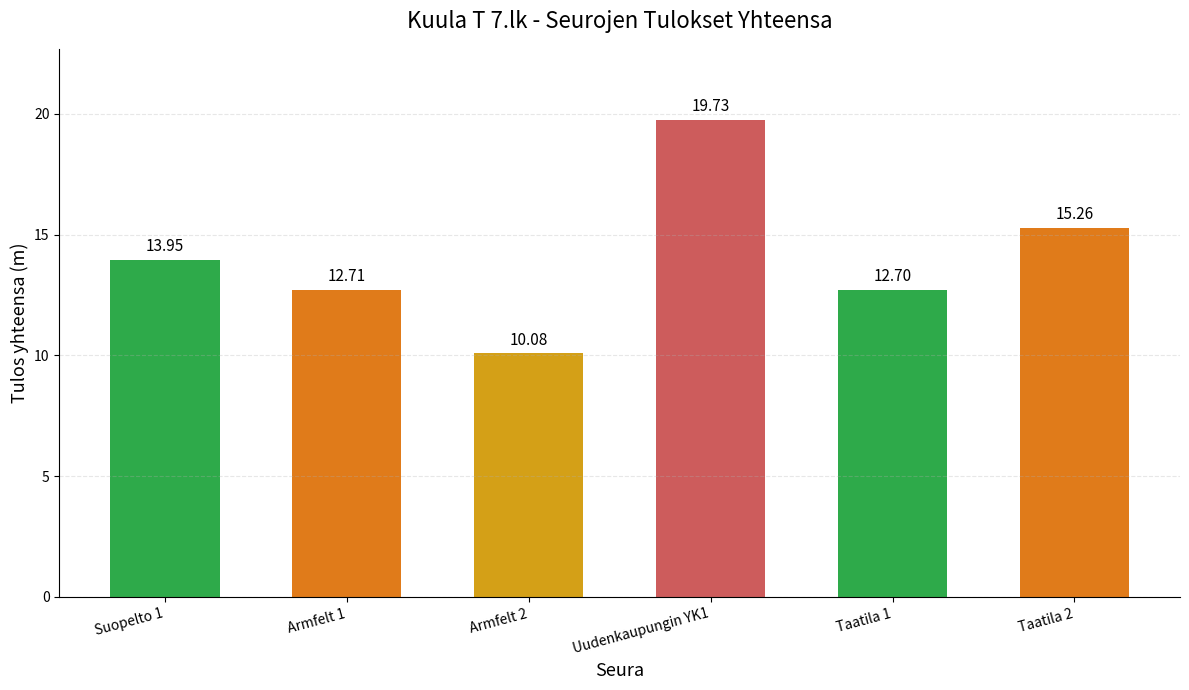

What is the difference between the second highest and second lowest values?

2.6